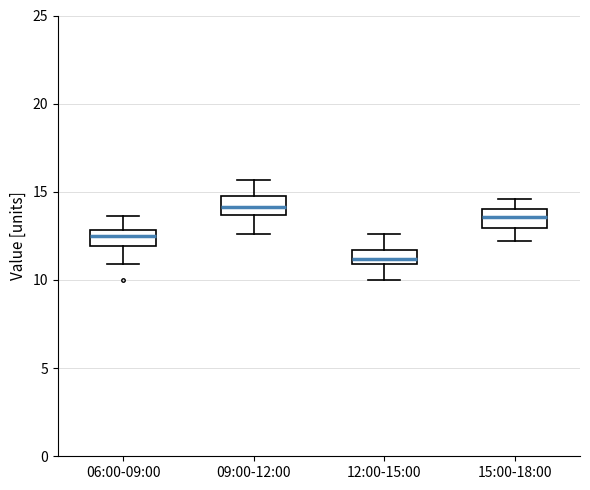

Which box has the highest median line?

09:00-12:00